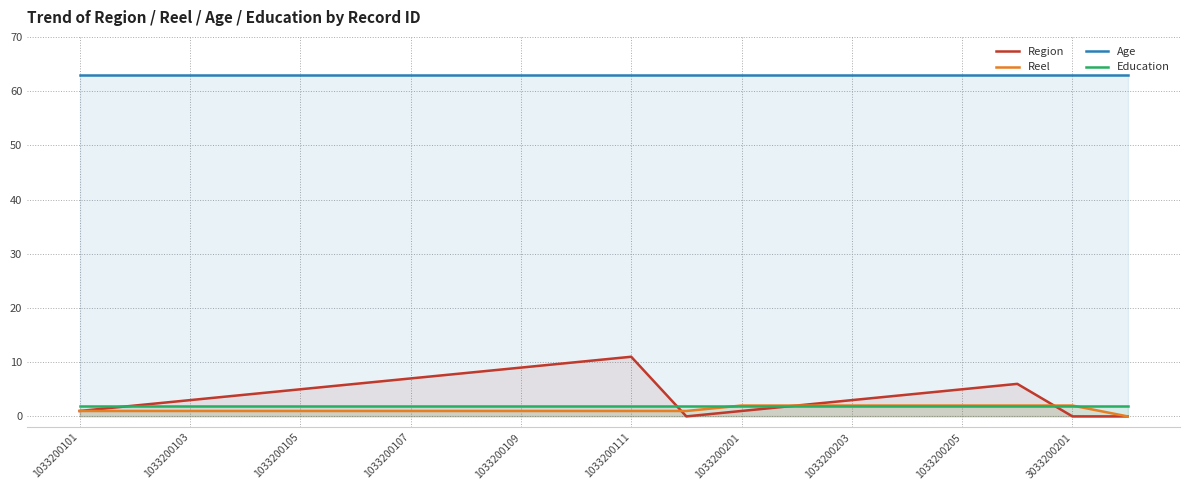

What are all the series names shown in the legend?

Region, Reel, Age, Education